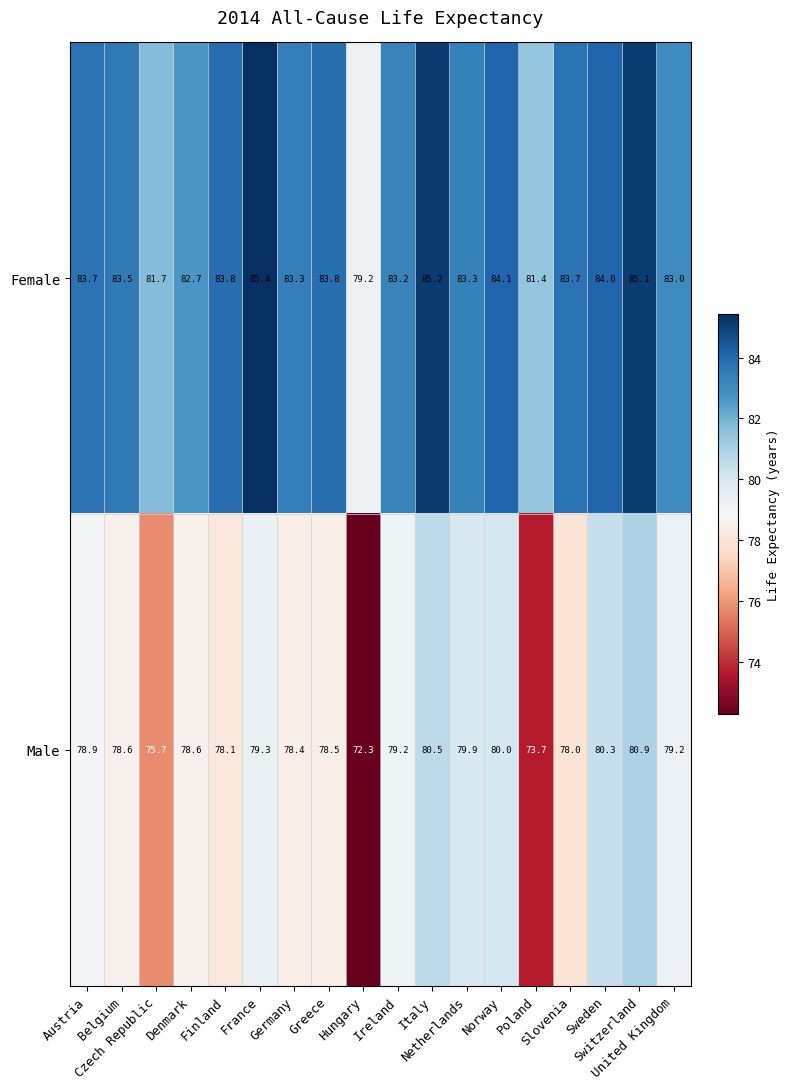

What is the minimum value shown in the chart?

72.3